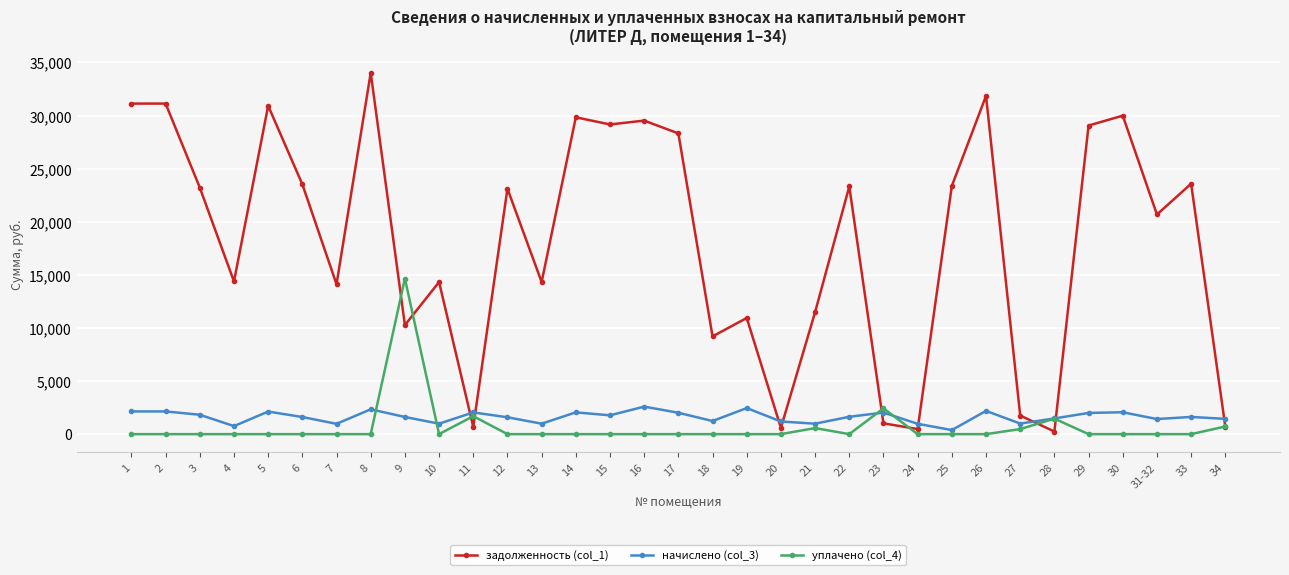

True or false: уплачено (col_4) has more than 1 interior local peaks.

True